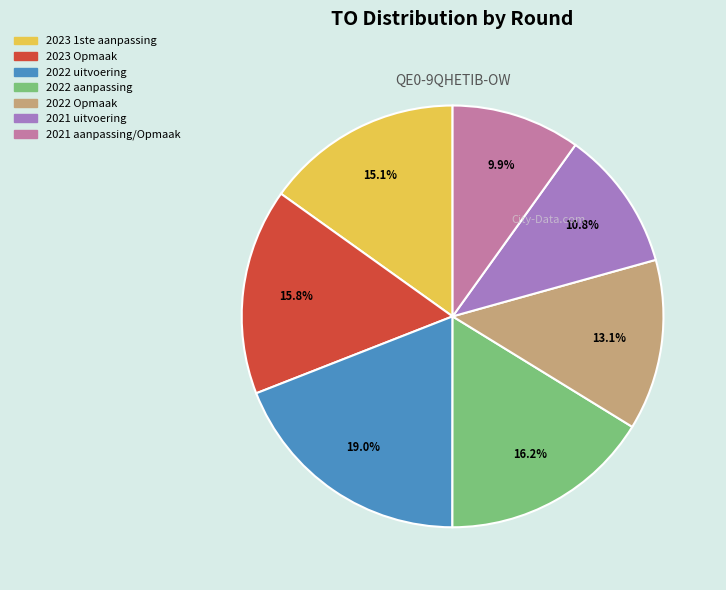

Which slice is the largest?

2022 uitvoering